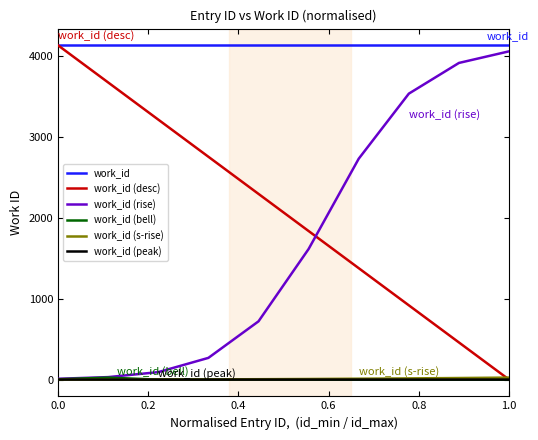

True or false: work_id (peak) and work_id intersect in this chart.

False